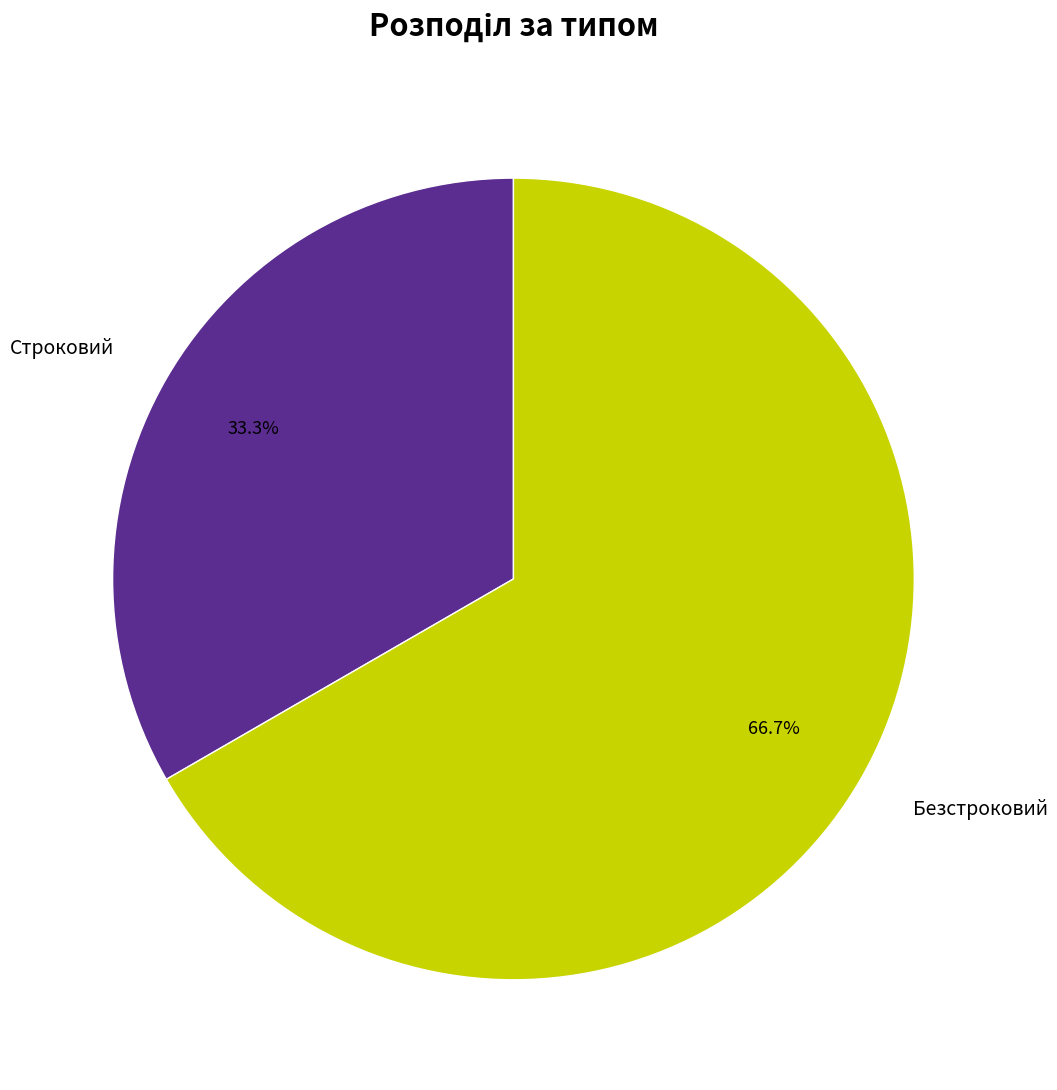

What portion of the pie excludes Строковий?

66.7%